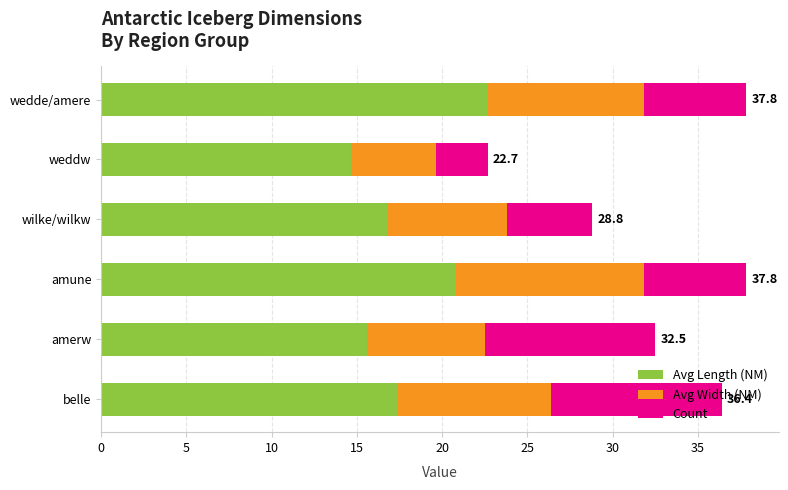

What is the difference between the Avg Length (NM) values at belle and amerw?

1.8